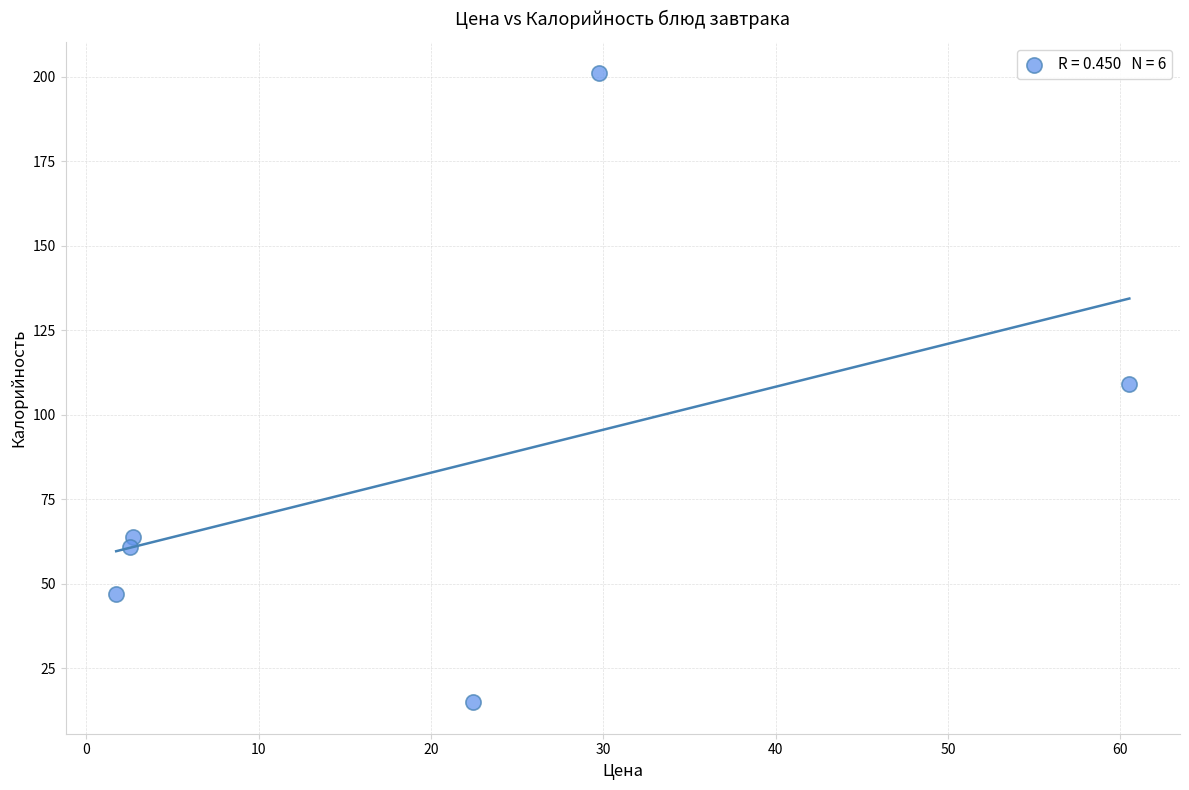

What is the range of Y values (max minus min)?

186